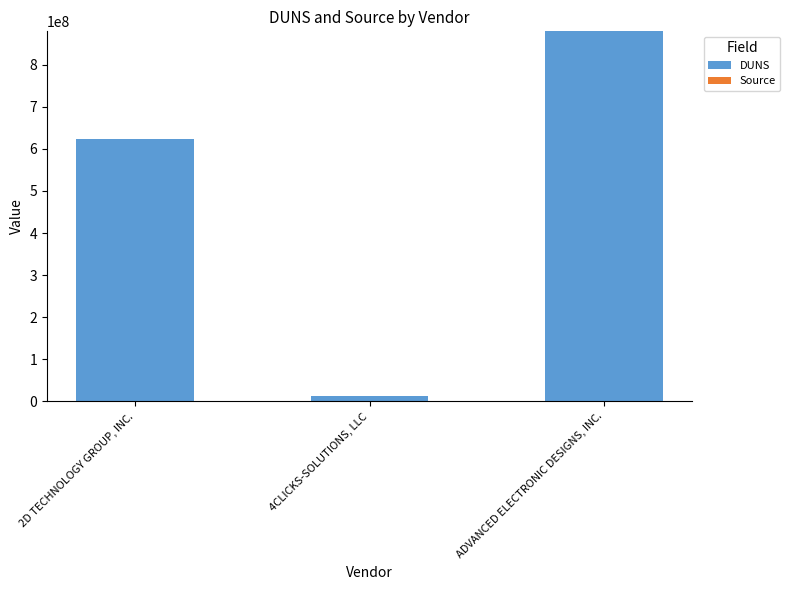

At which category is the sum across all series the highest?

ADVANCED ELECTRONIC DESIGNS, INC.